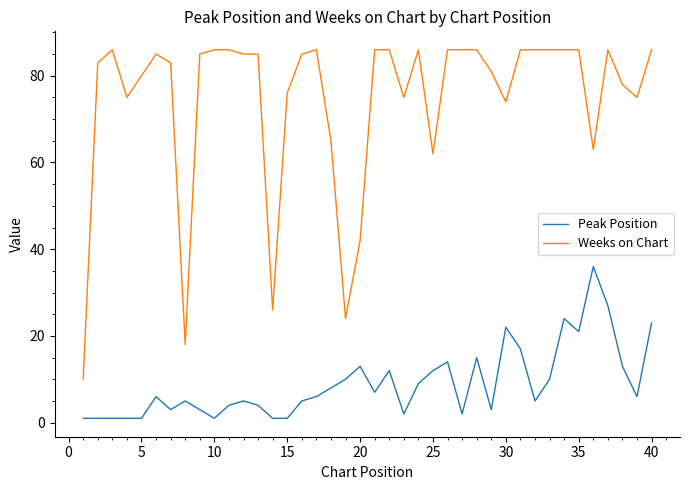

What are all the series names shown in the legend?

Peak Position, Weeks on Chart